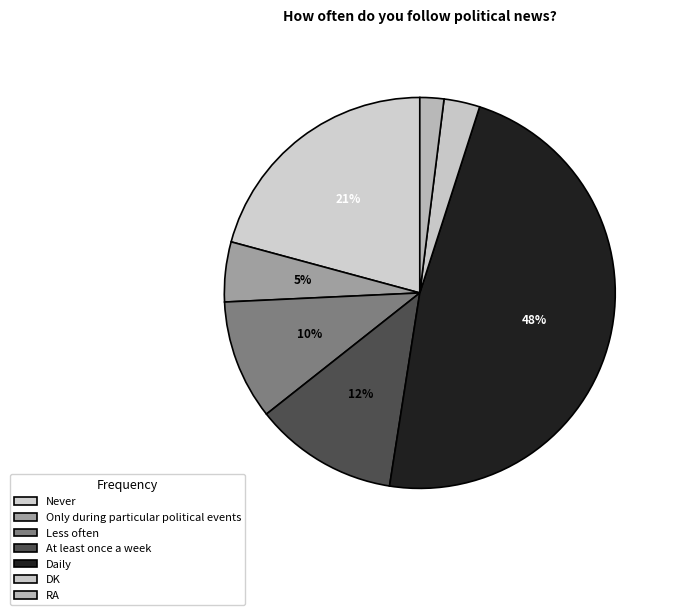

Is there any slice that represents more than half of the pie?

No